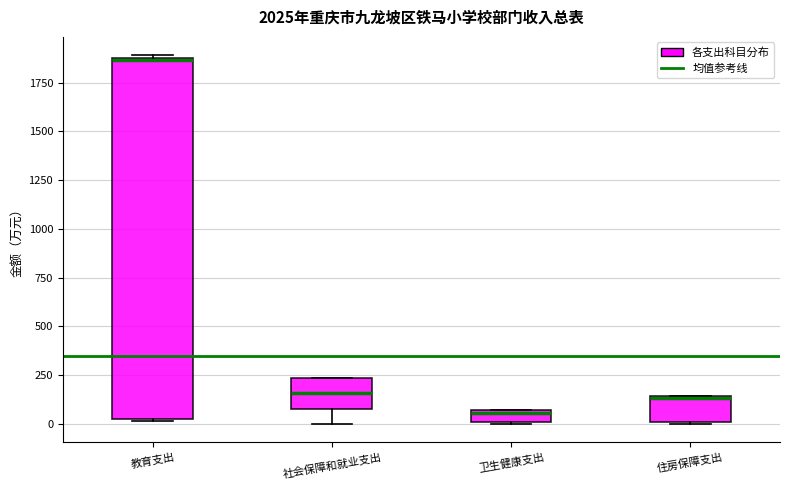

Which box has the lowest median line?

卫生健康支出